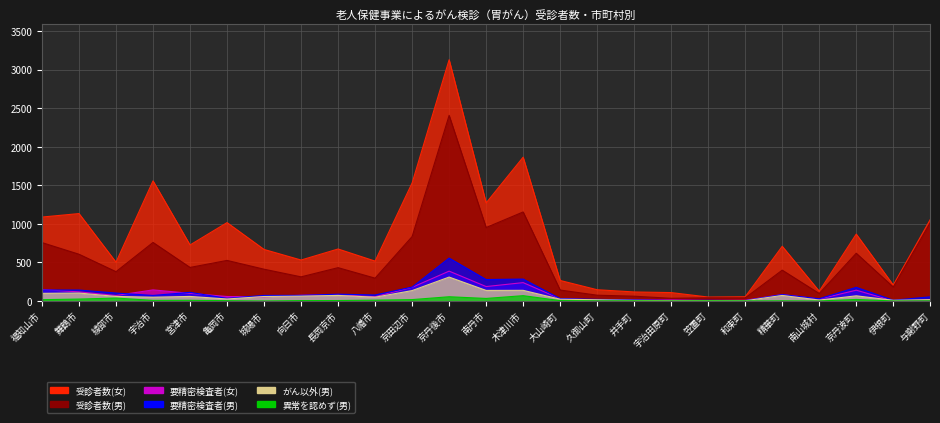

Which label corresponds to the smallest value in the chart?

城陽市